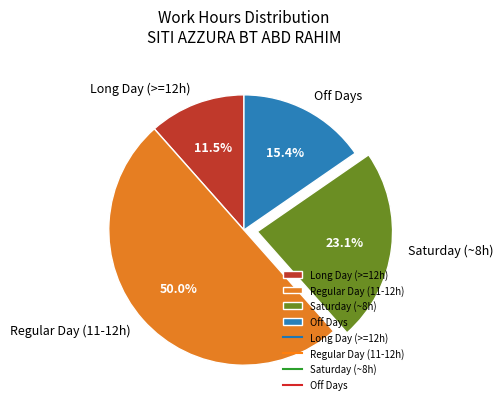

Which category has the smallest portion of the pie?

Long Day (>=12h)